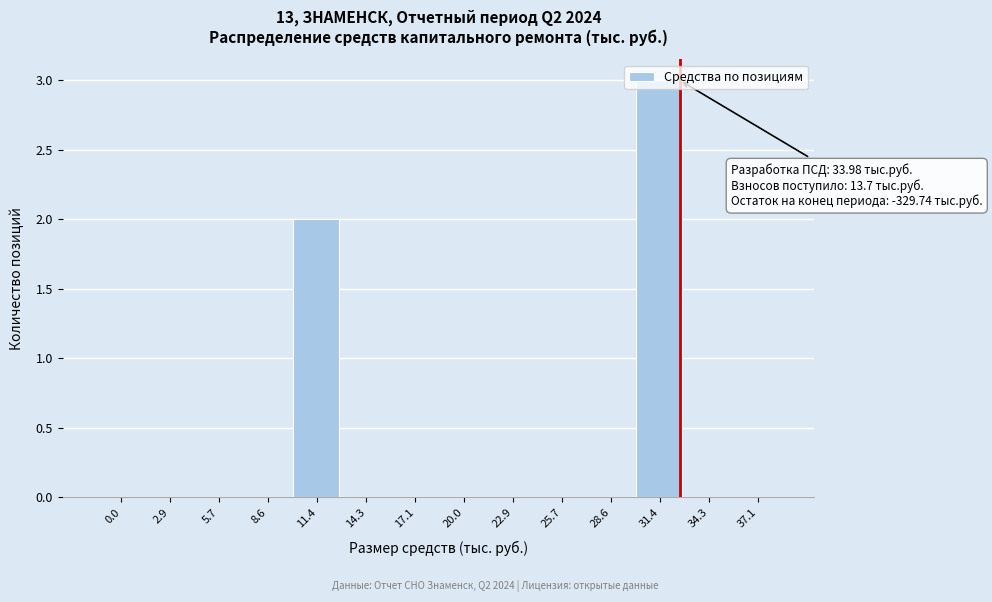

What is the change in value from 17.1 to 31.4?

+3